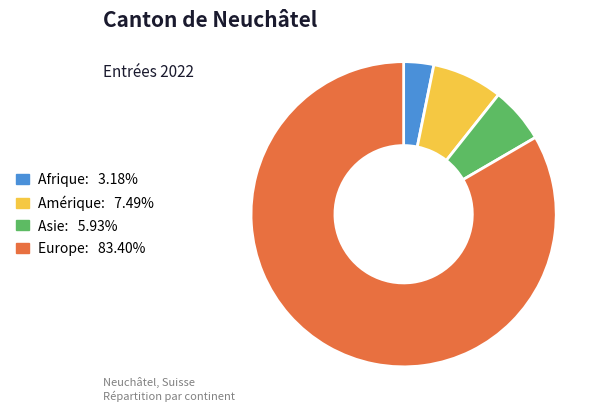

Is there any slice that represents more than half of the pie?

Yes